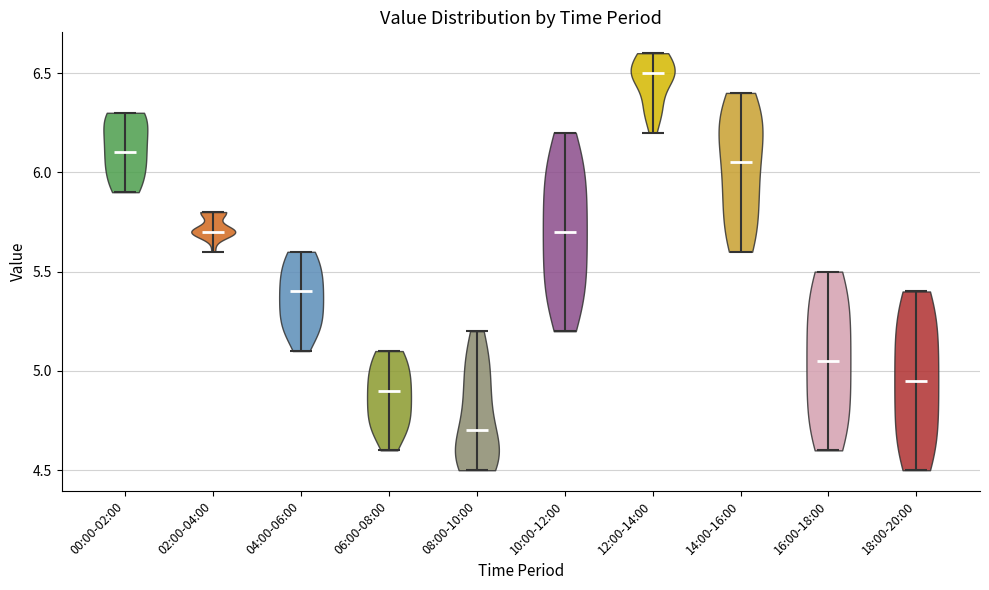

Reading left to right, read every violin against the y-axis: where its median line is, and the lowest and highest points it reaches. The values are not printed on the chart, so give them approximately, as read against the axis.

00:00-02:00: median line 6.10, lowest point 5.90, highest point 6.30
02:00-04:00: median line 5.70, lowest point 5.60, highest point 5.80
04:00-06:00: median line 5.40, lowest point 5.10, highest point 5.60
06:00-08:00: median line 4.90, lowest point 4.60, highest point 5.10
08:00-10:00: median line 4.70, lowest point 4.50, highest point 5.20
10:00-12:00: median line 5.70, lowest point 5.20, highest point 6.20
12:00-14:00: median line 6.50, lowest point 6.20, highest point 6.60
14:00-16:00: median line 6.05, lowest point 5.60, highest point 6.40
16:00-18:00: median line 5.05, lowest point 4.60, highest point 5.50
18:00-20:00: median line 4.95, lowest point 4.50, highest point 5.40